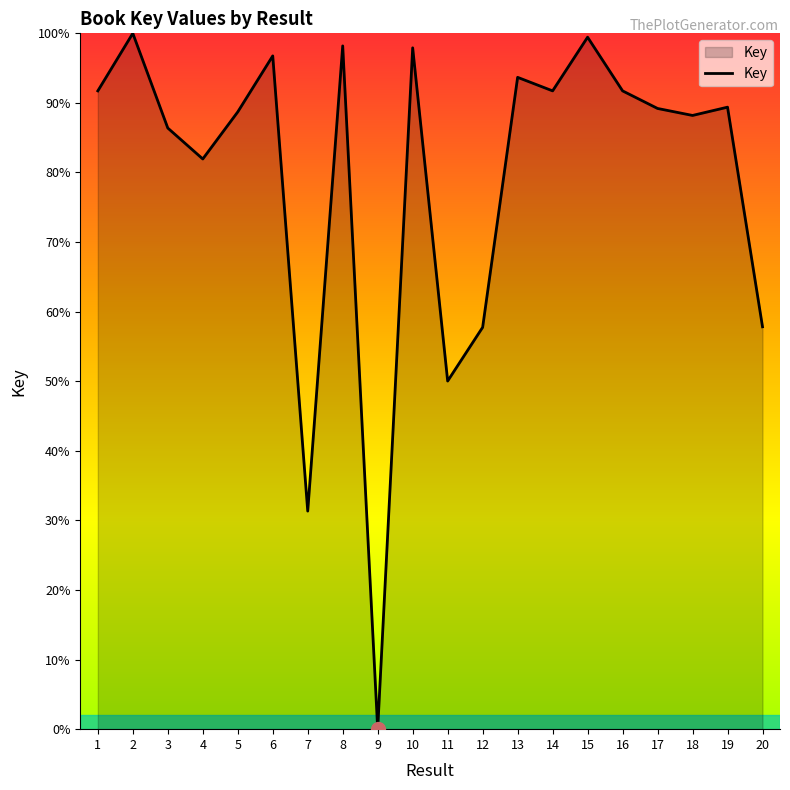

Does the chart display data point markers on the line(s)?

No